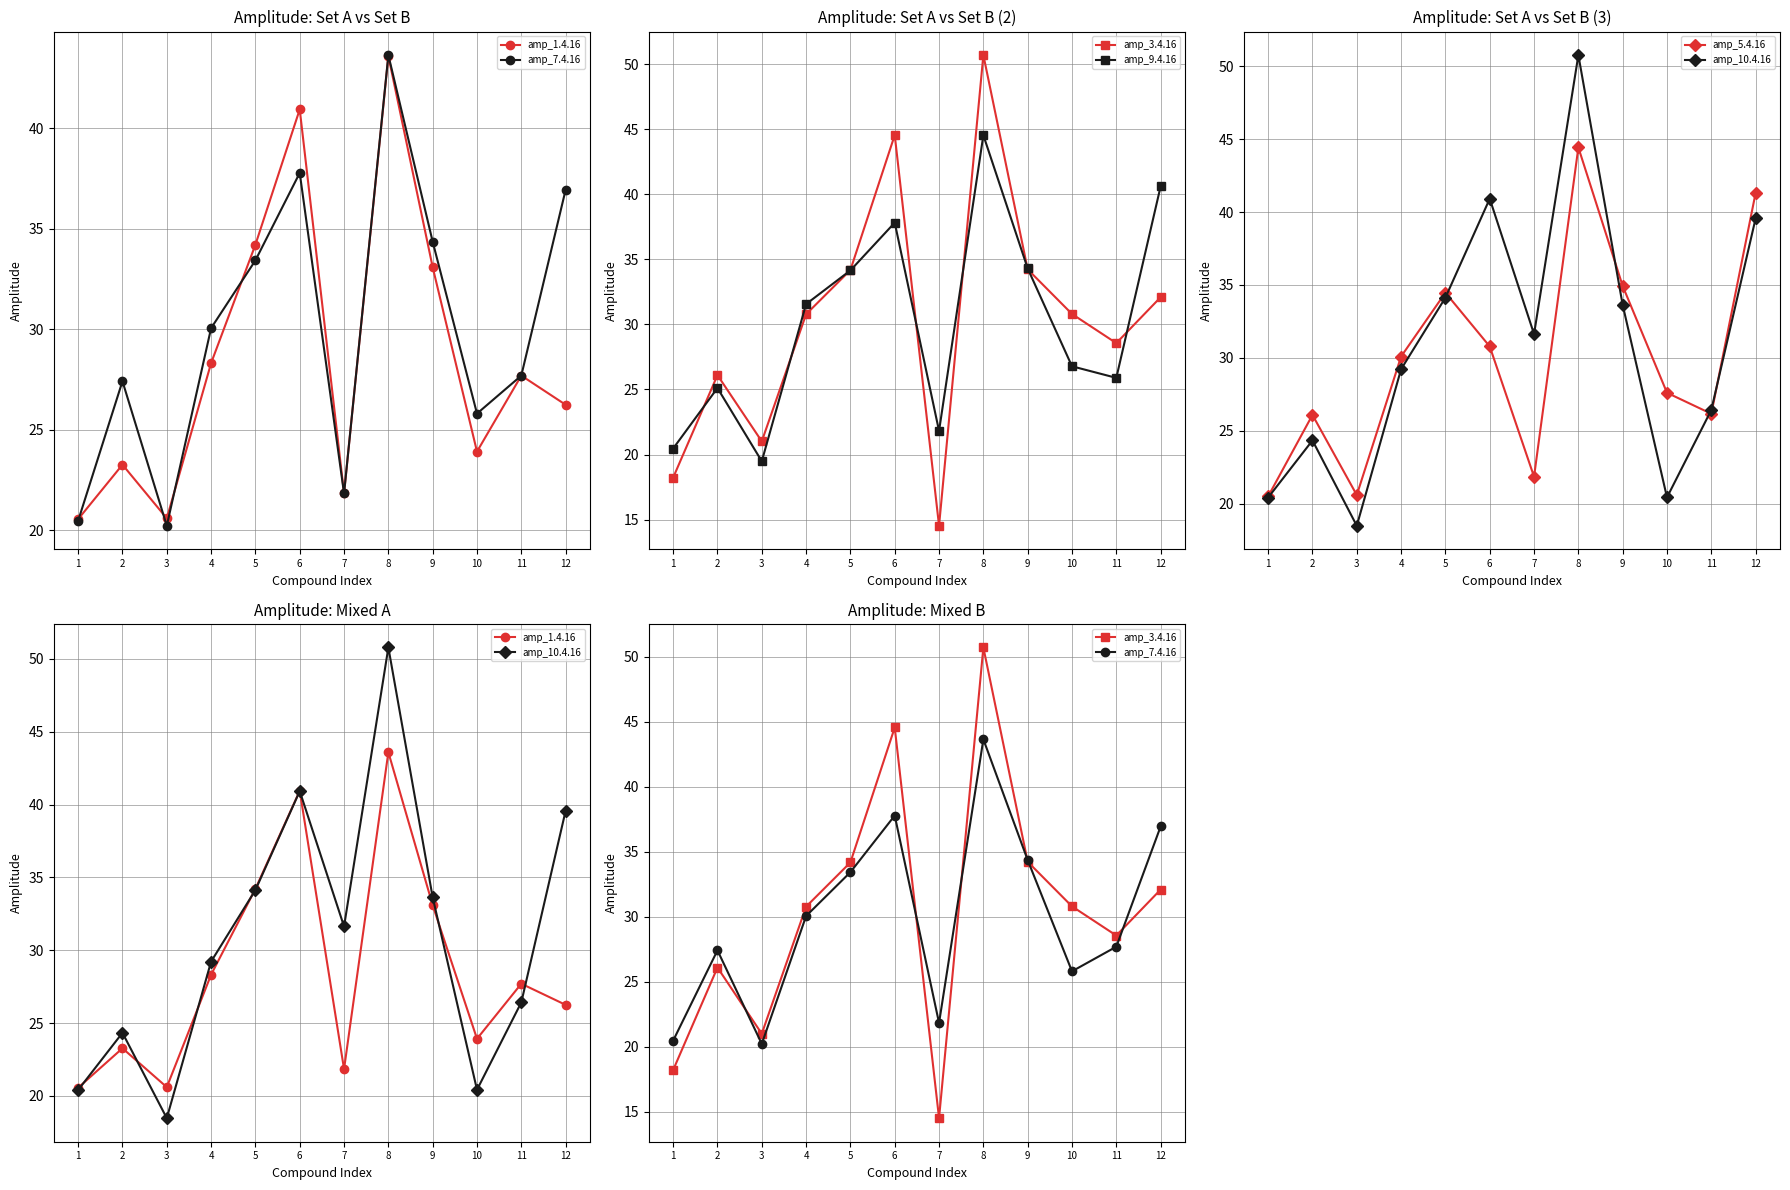

At how many categories does at least one series exceed 19?

12